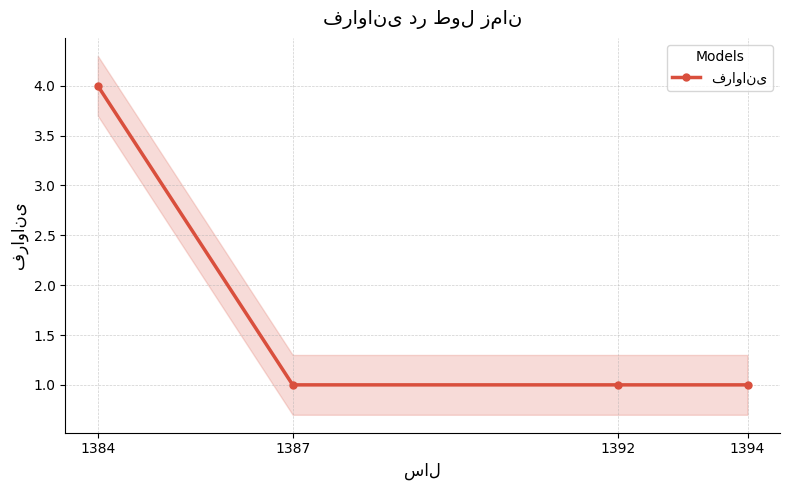

List the labels in order of value, largest first.

1384, 1387, 1392, 1394